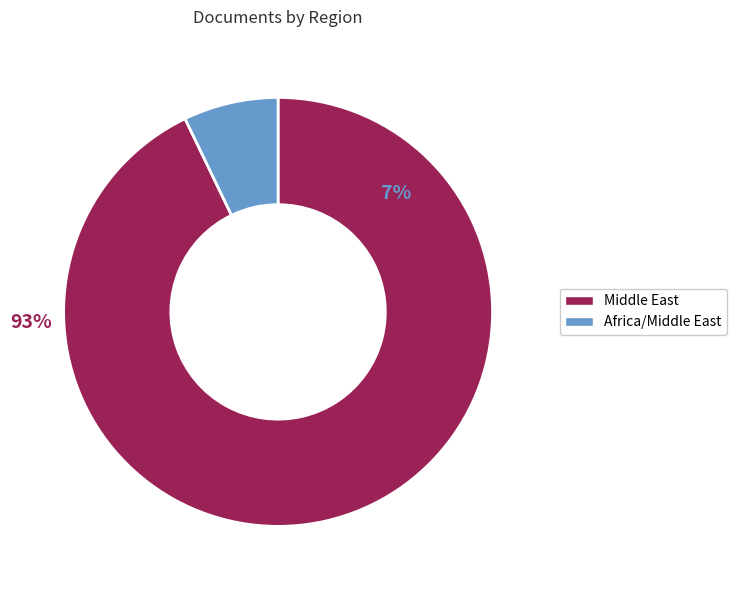

How much of the chart is everything except Africa/Middle East?

92.9%